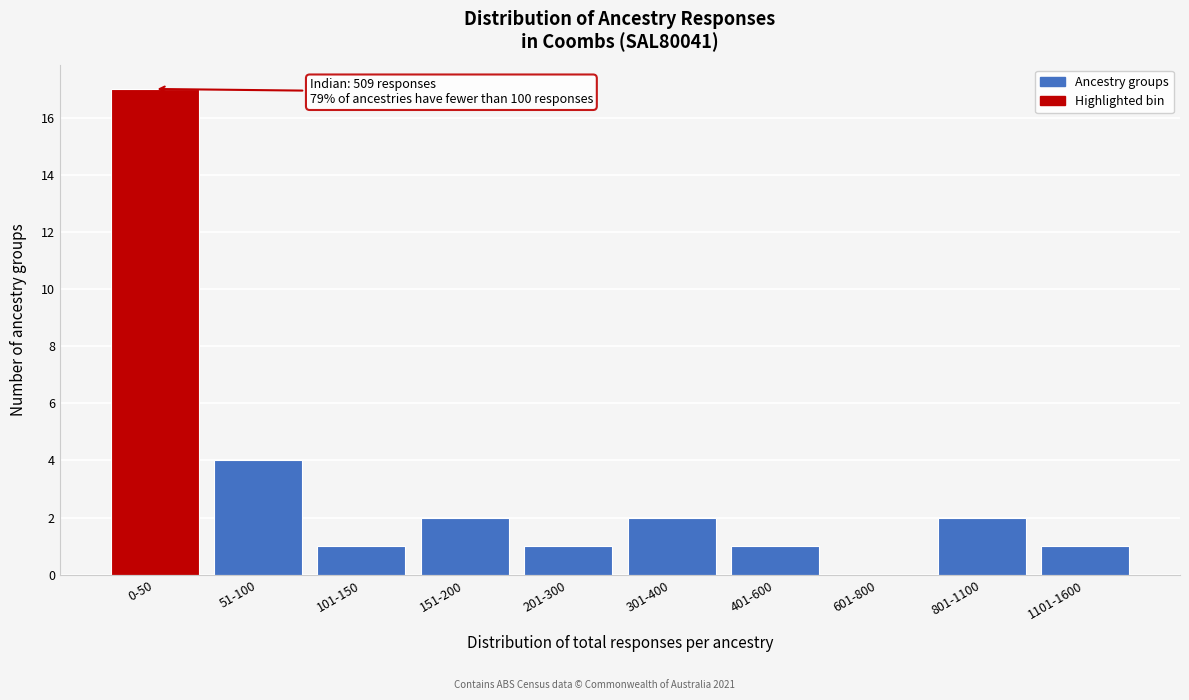

Reading right to left, list all the values displayed in this chart.

1101-1600=1	801-1100=2	601-800=0	401-600=1	301-400=2	201-300=1	151-200=2	101-150=1	51-100=4	0-50=17